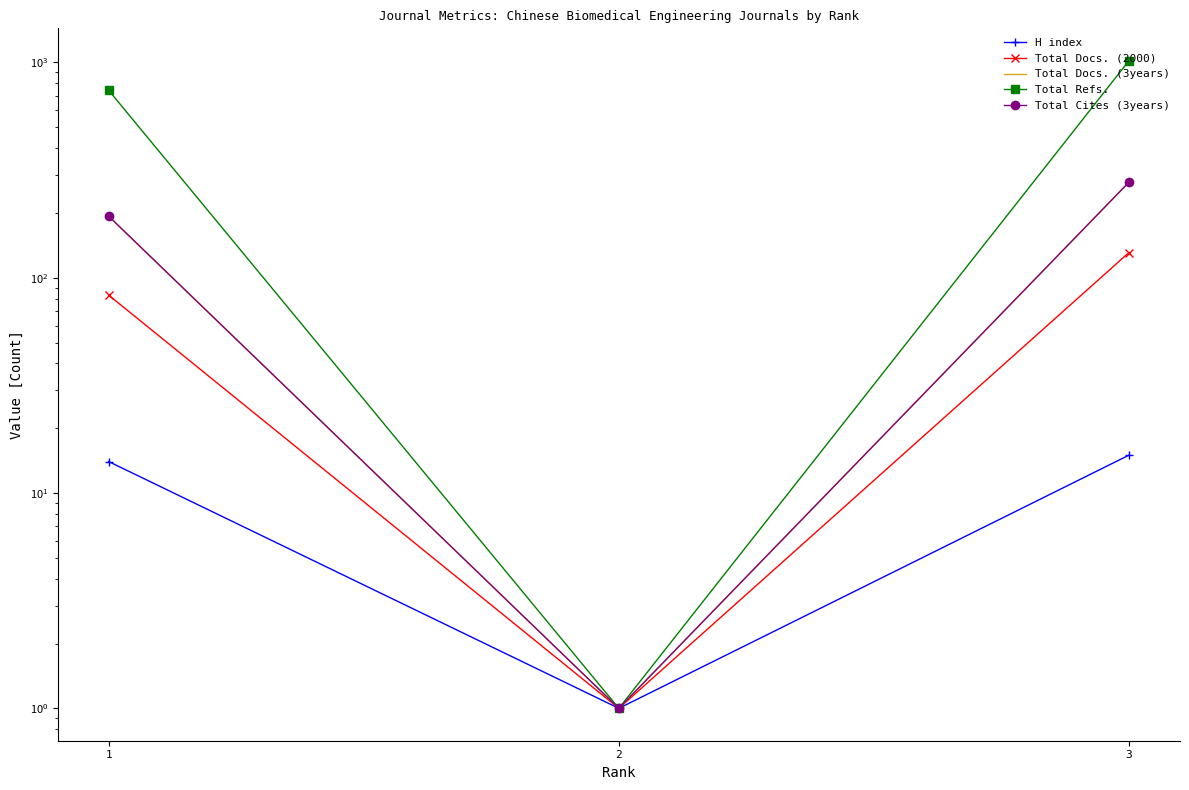

What is the sum of the Total Refs. values at 3 and 2?

1020